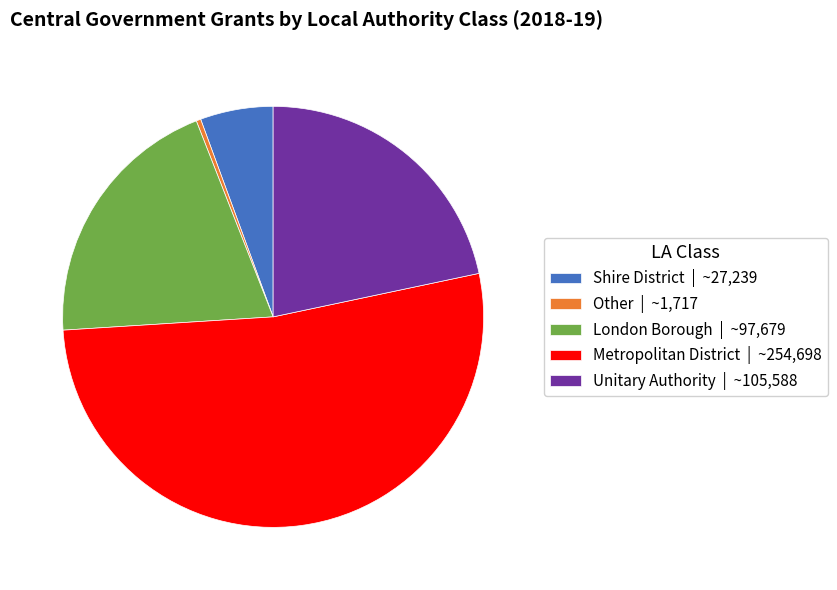

Combined, do Shire District | ~27,239 and Metropolitan District | ~254,698 account for over 50%?

Yes